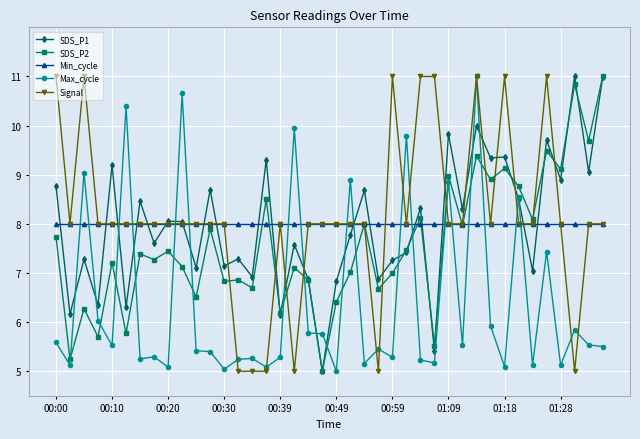

What is the value of the Min_cycle point at the 40th from the left?

8.0